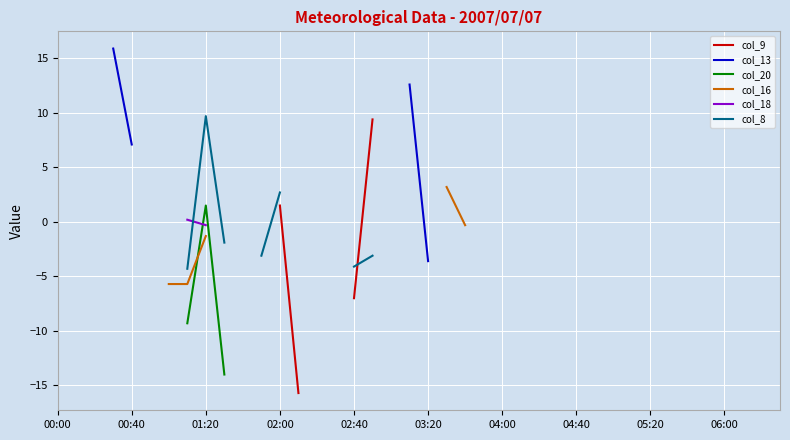

How many intersections are there between col_18 and col_8?

1